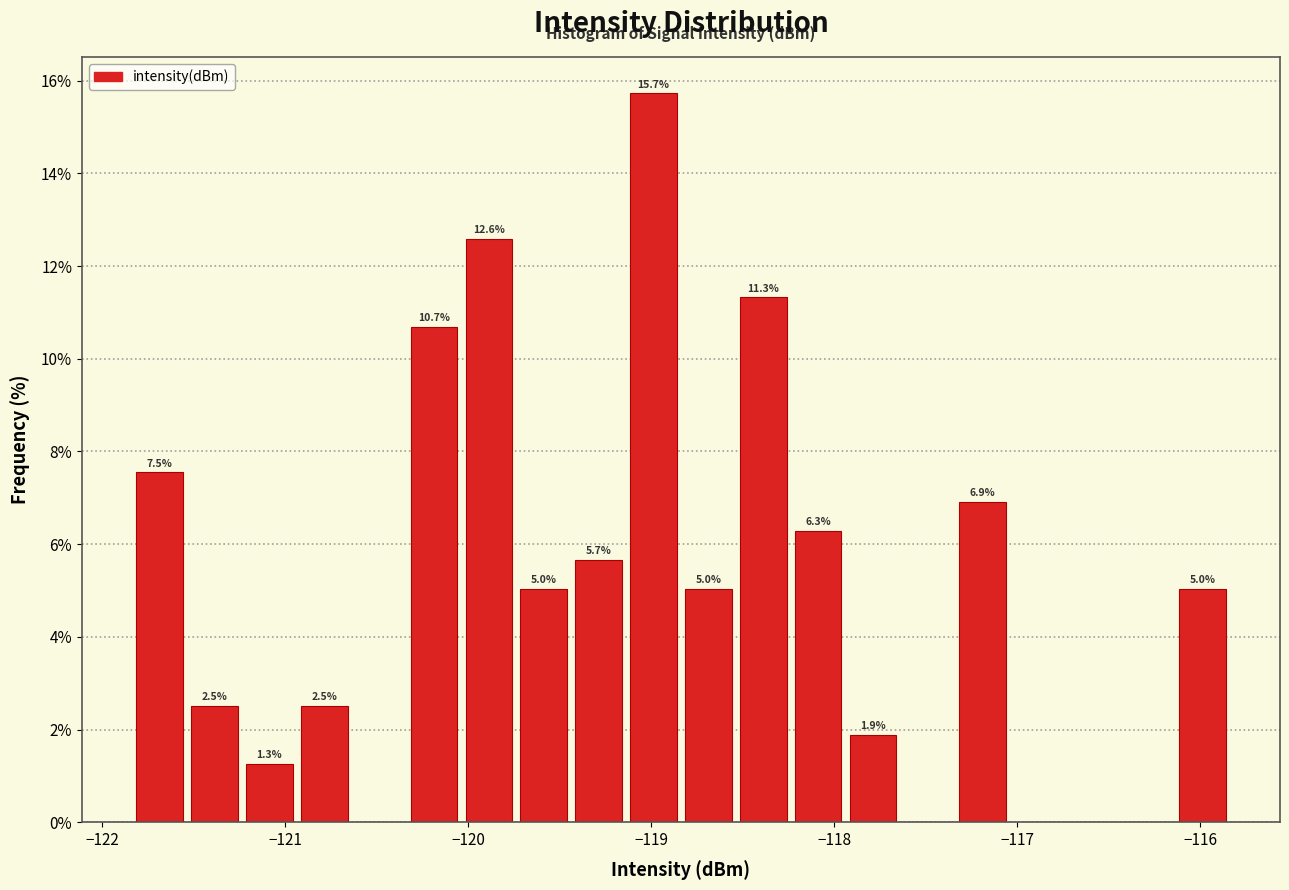

Read against the x-axis, roughly where is the centre of the tallest bar?

-119.0